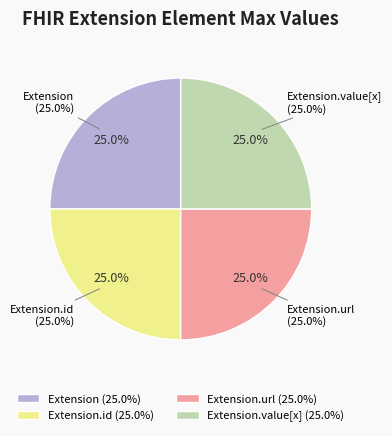

To the nearest percent, what is the average slice percentage?

25%